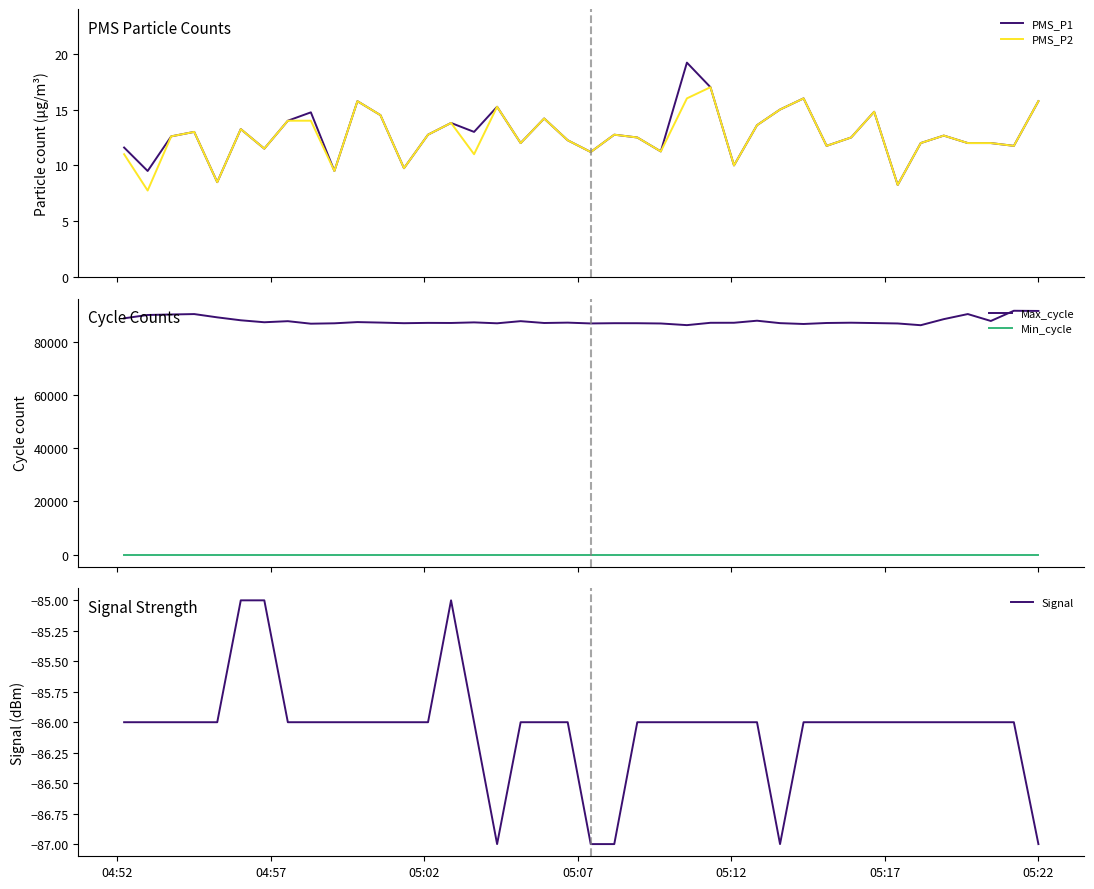

Count the number of categories in the chart.

40